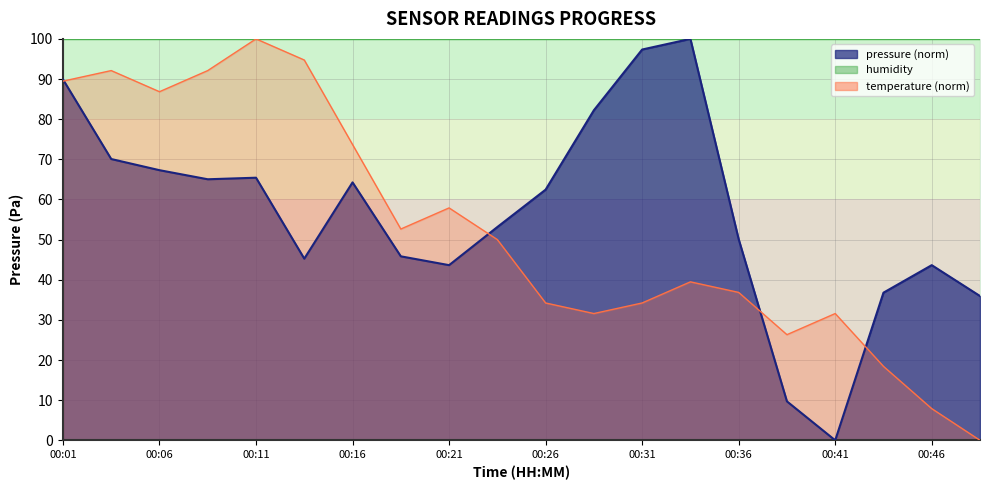

List the series in order of their overall mean, highest first.

pressure, temperature